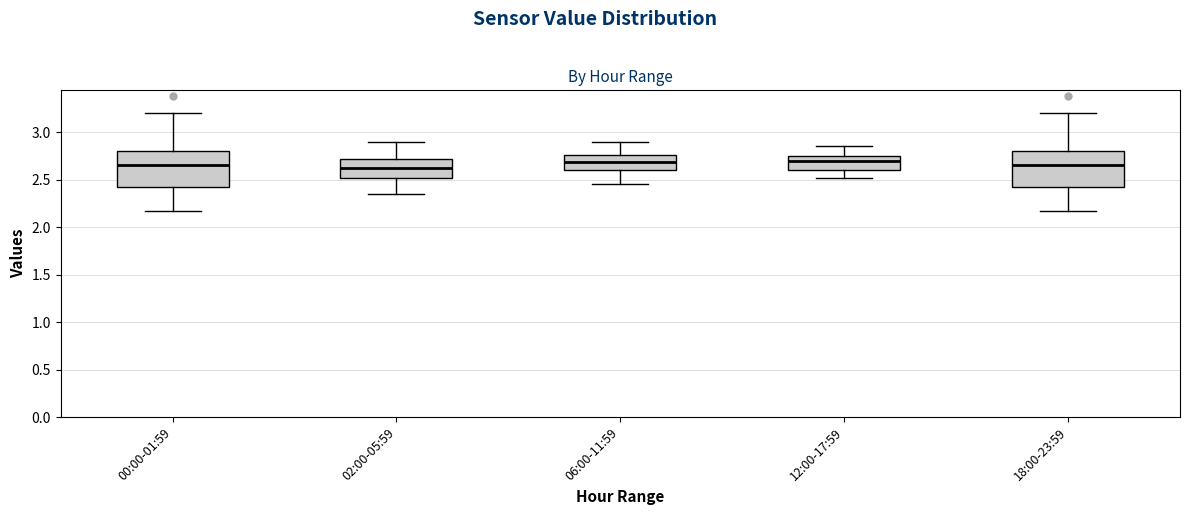

Reading left to right, read every box against the y-axis: the position of its median line, the range the box covers, and the ends of its whiskers. The values are not printed on the chart, so give them approximately, as read against the axis.

00:00-01:59: median 2.65, box 2.40 to 2.80, whiskers 2.15 to 3.20
02:00-05:59: median 2.60, box 2.50 to 2.70, whiskers 2.35 to 2.90
06:00-11:59: median 2.70, box 2.60 to 2.75, whiskers 2.45 to 2.90
12:00-17:59: median 2.70, box 2.60 to 2.75, whiskers 2.50 to 2.85
18:00-23:59: median 2.65, box 2.40 to 2.80, whiskers 2.15 to 3.20